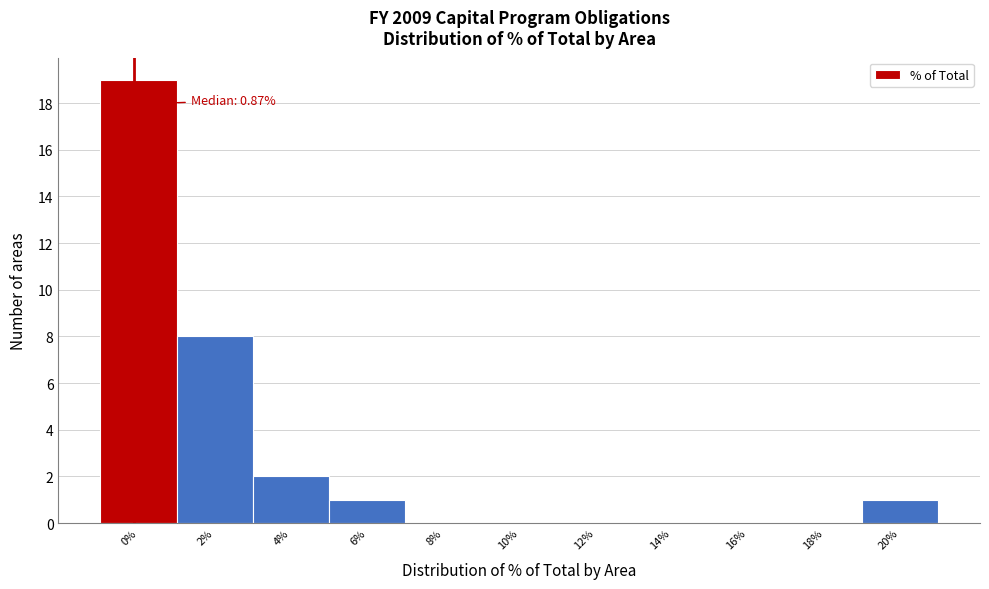

Reading left to right, list all the values displayed in this chart.

0%=19	2%=8	4%=2	6%=1	8%=0	10%=0	12%=0	14%=0	16%=0	18%=0	20%=1